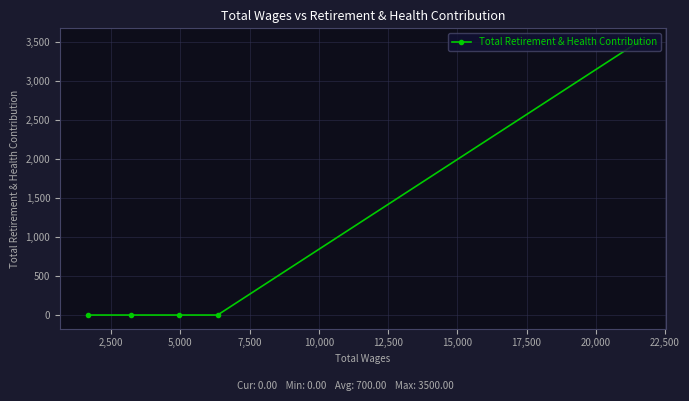

What is the difference between the maximum and minimum values?

3500